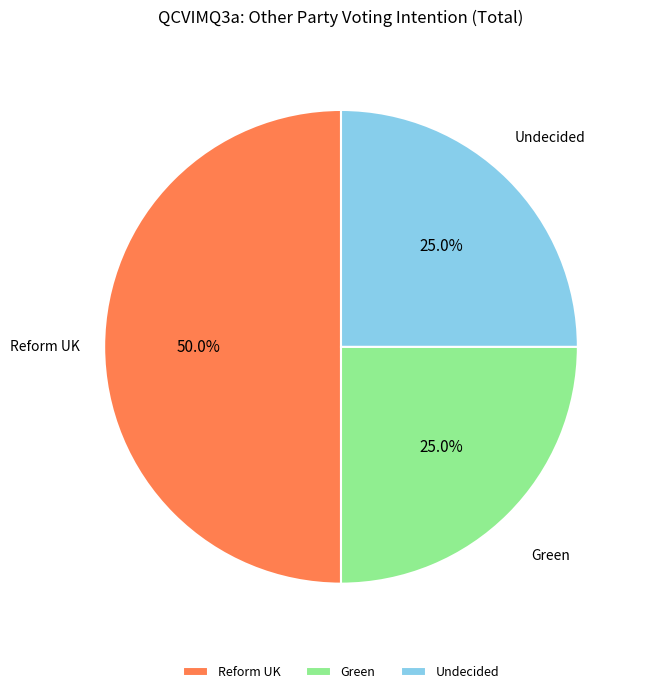

Does Undecided account for over 50% of the chart?

No